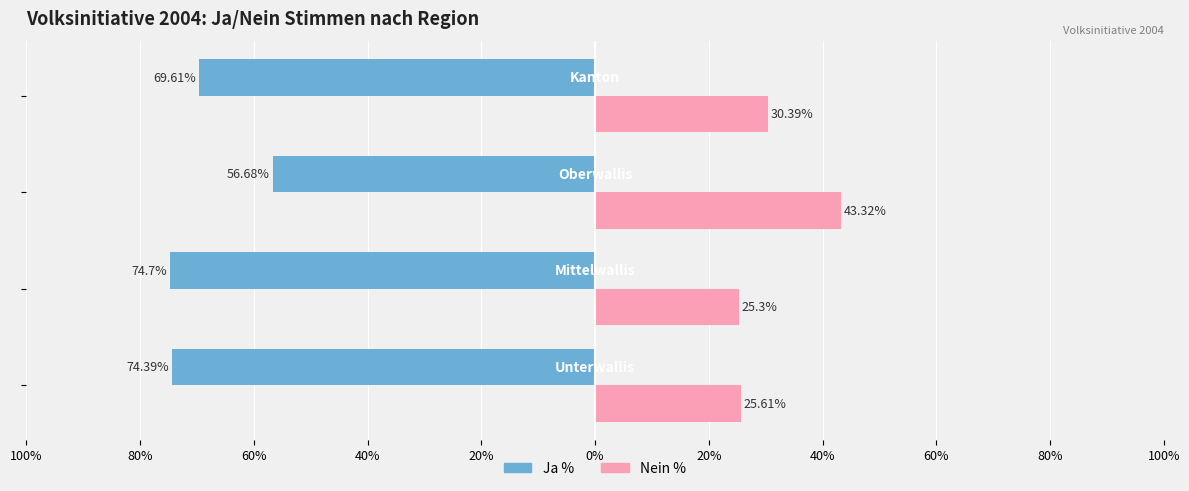

What is the minimum value shown in the chart?

-74.7